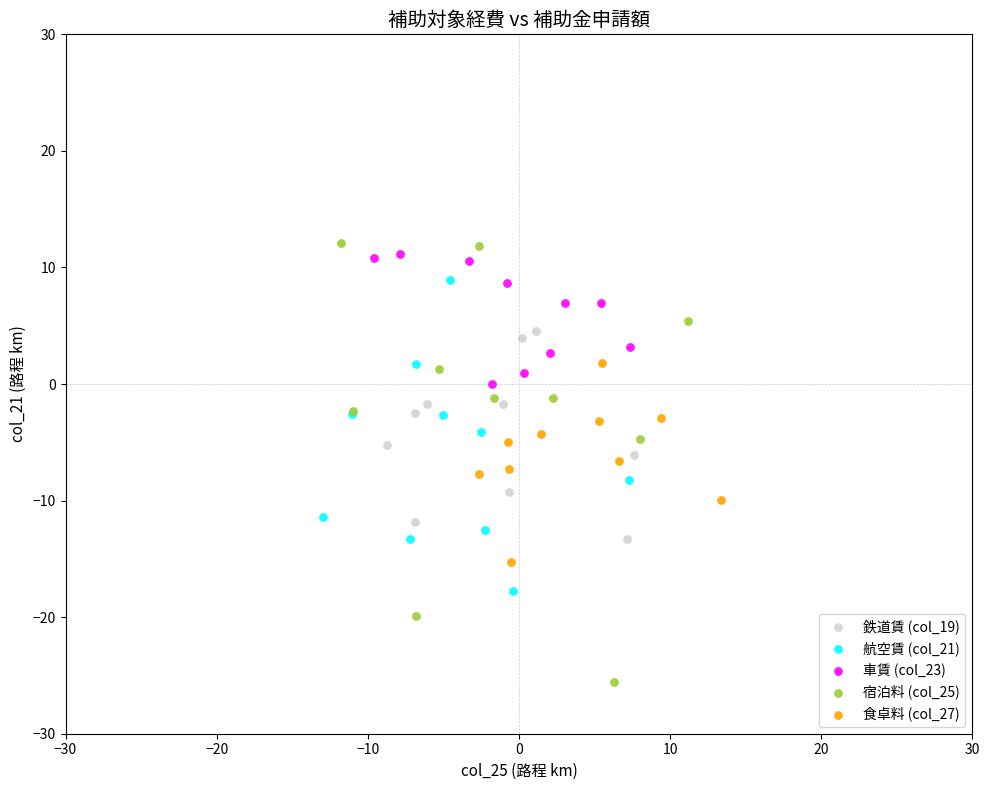

Which series has the largest Y range (max minus min)?

宿泊料 (col_25)